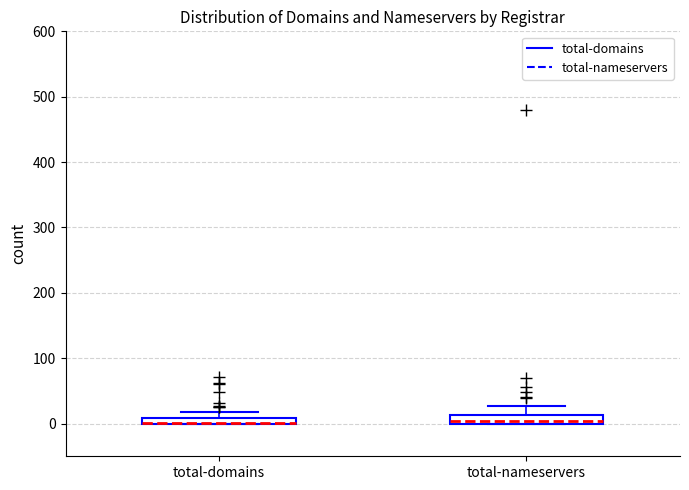

Where is the upper edge of the box for total-domains on the y-axis? The values are not printed on the chart, so give them approximately, as read against the axis.

10